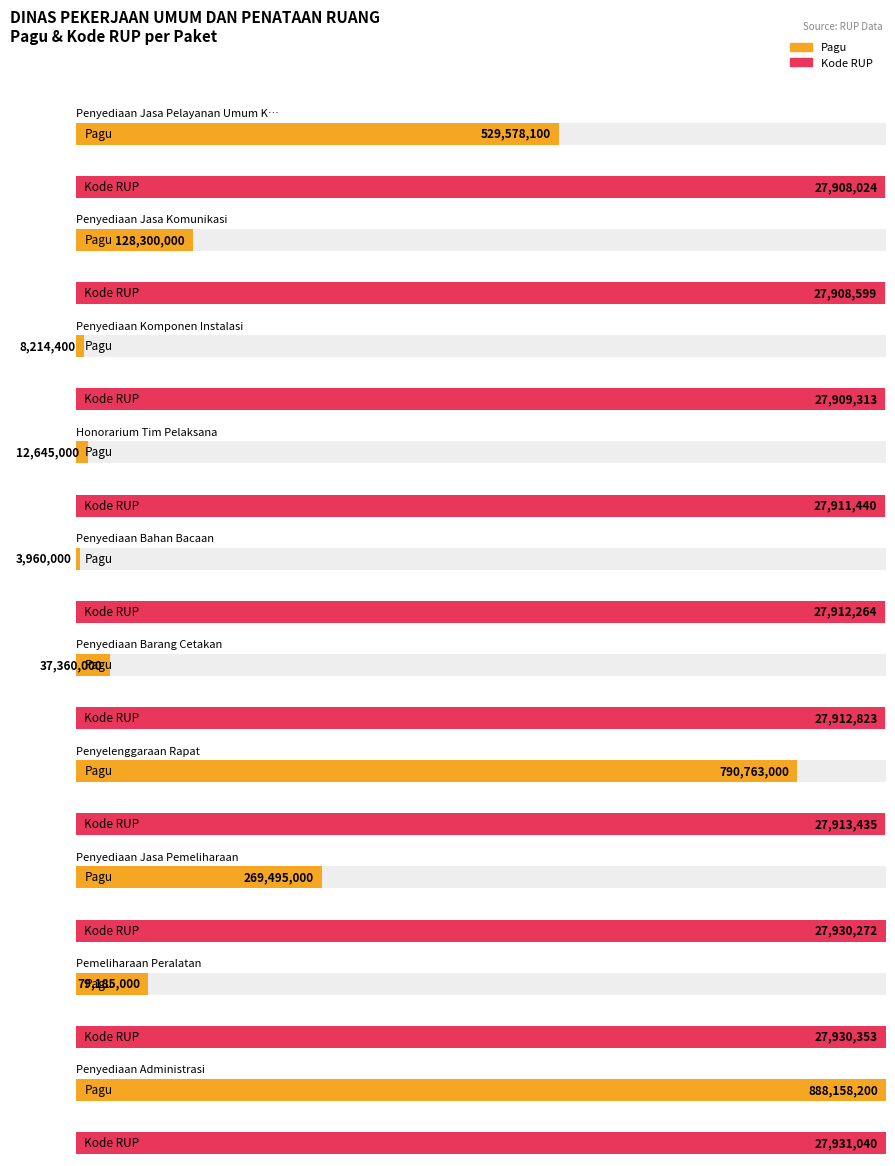

Between DINAS PEKERJAAN UMUM DAN PENATAAN RUANG and DINAS PEKERJAAN UMUM DAN PENATAAN RUANG, which is larger?

DINAS PEKERJAAN UMUM DAN PENATAAN RUANG